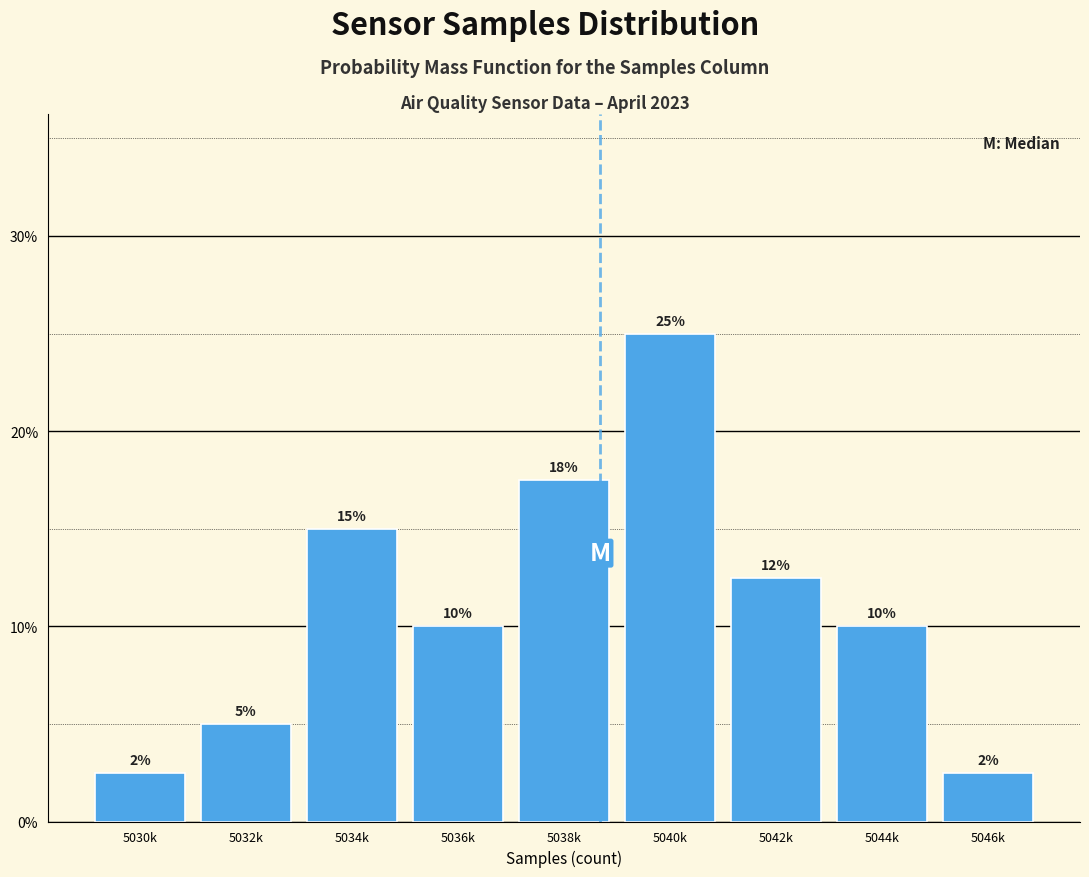

Approximately how many times larger is the value at 5036k compared to 5040k?

0.4